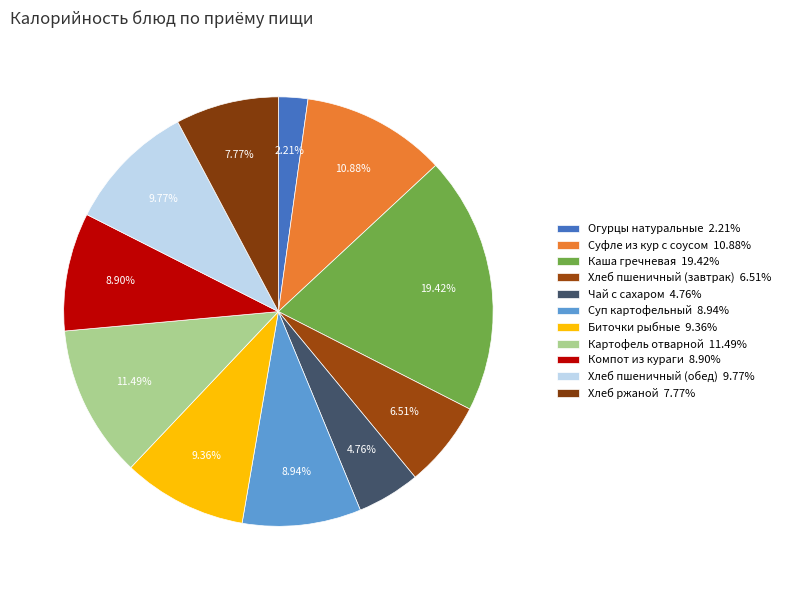

The Картофель отварной slice represents 22% of the pie. True or false?

False